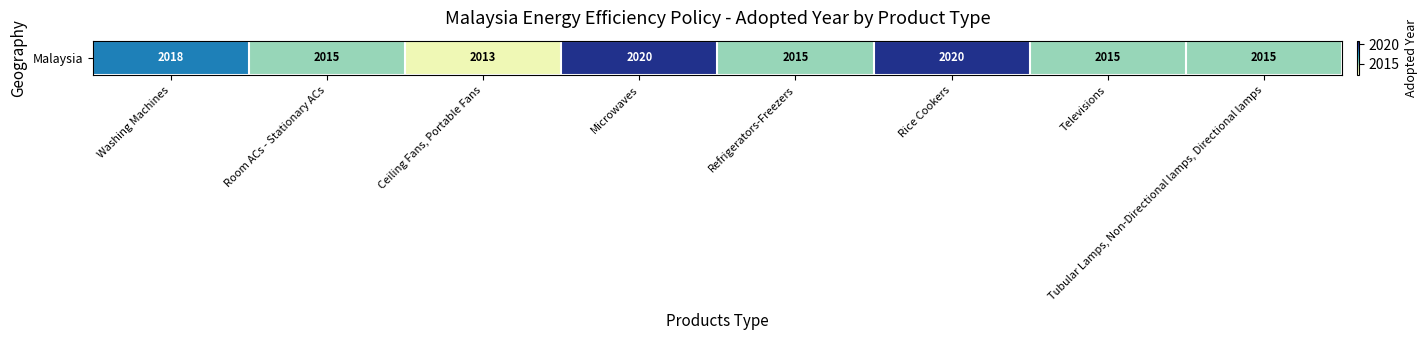

What is the greatest value displayed?

2020